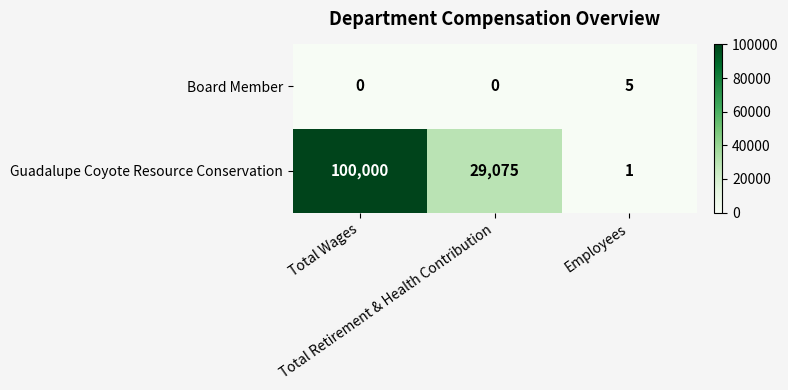

List the series in order of their overall mean, lowest first.

Board Member, Guadalupe Coyote Resource Conservation